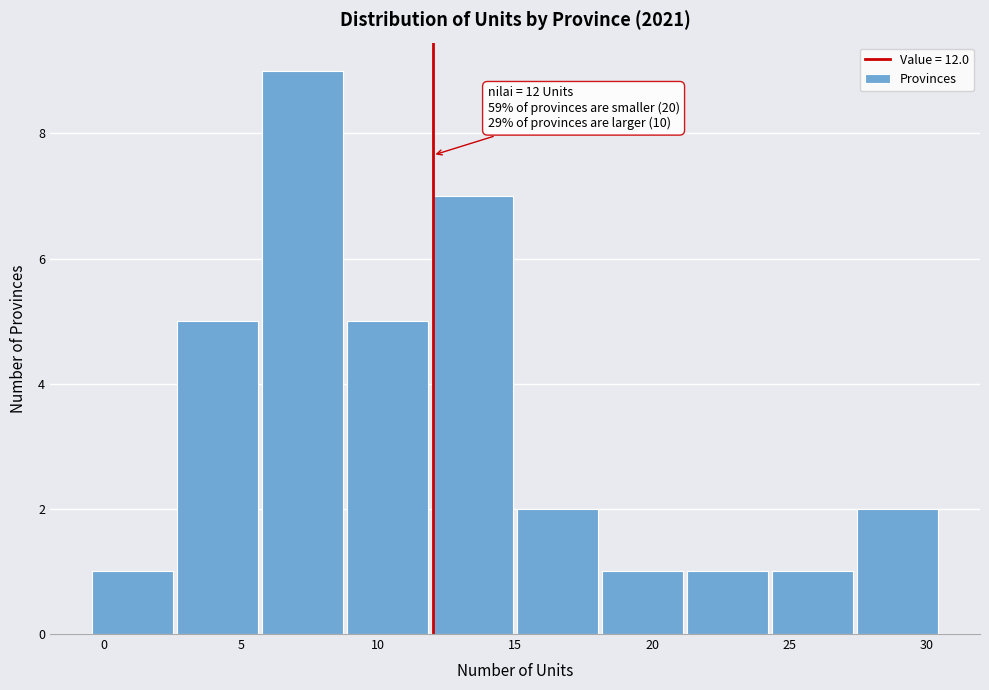

Over which range of the x-axis is the bar tallest?

5.7 to 8.8